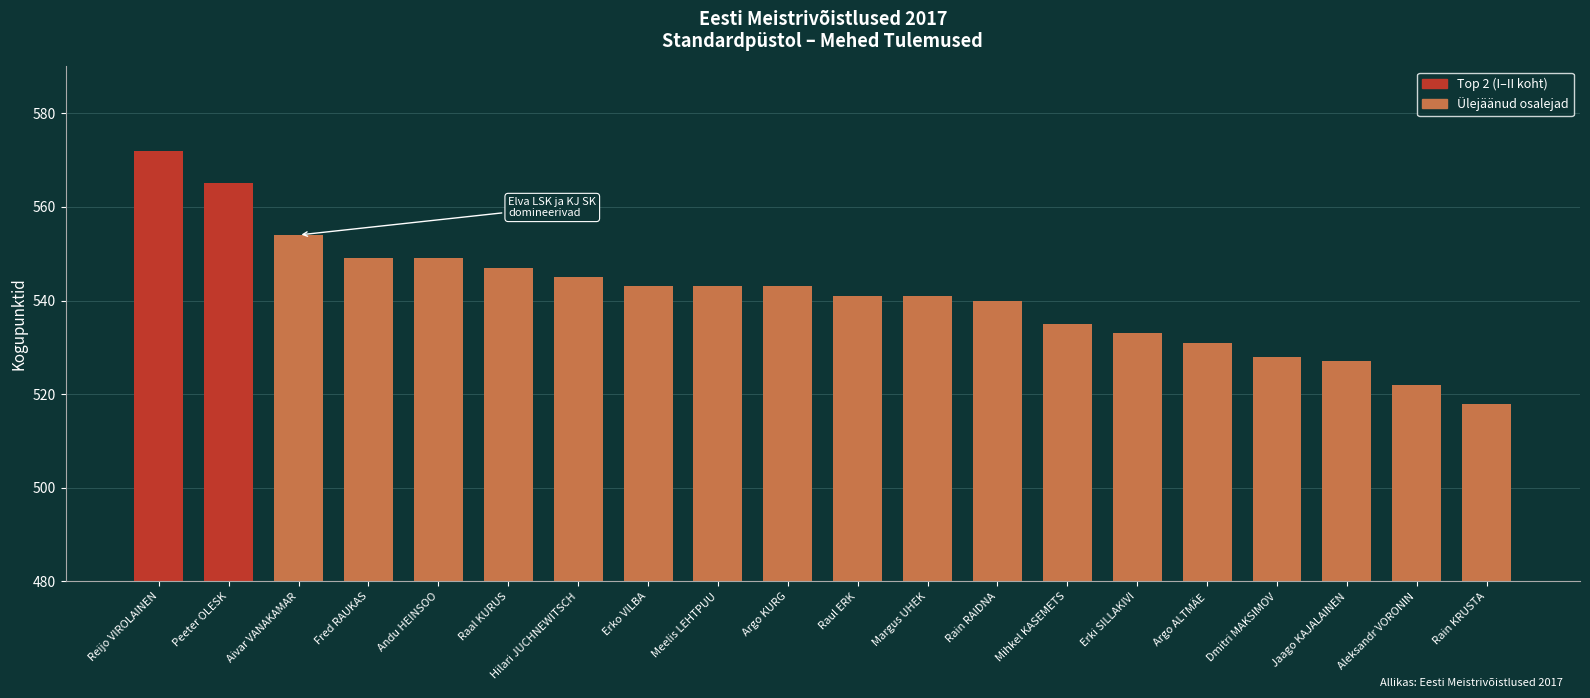

What is the difference between the maximum and second lowest values?

50